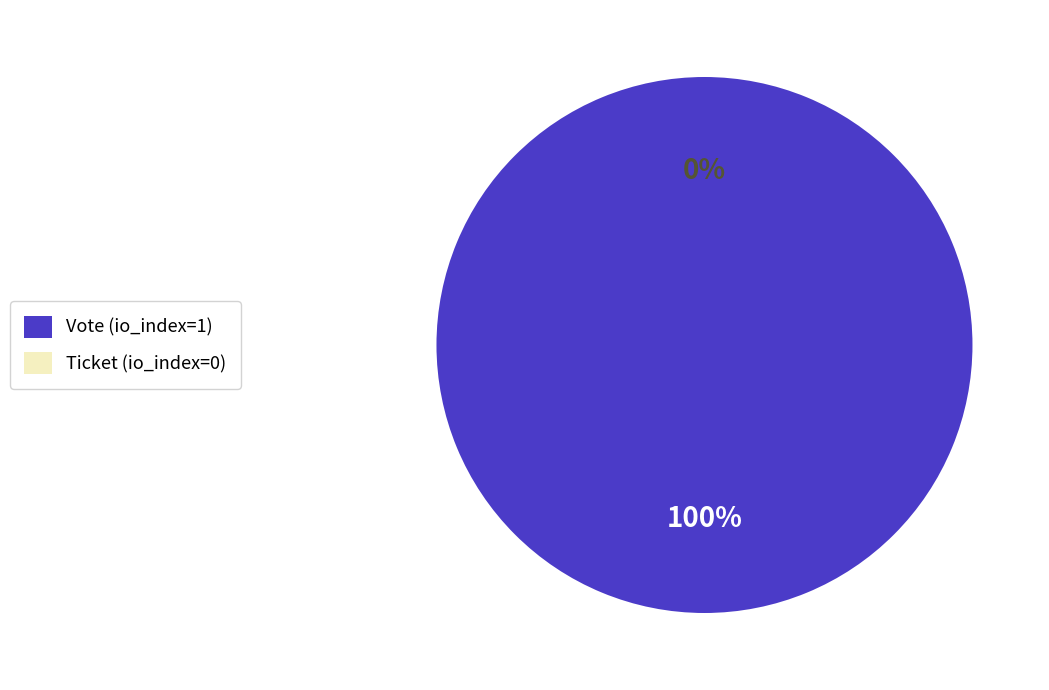

What is the change in value from Vote (io_index=1) to Ticket (io_index=0)?

-1